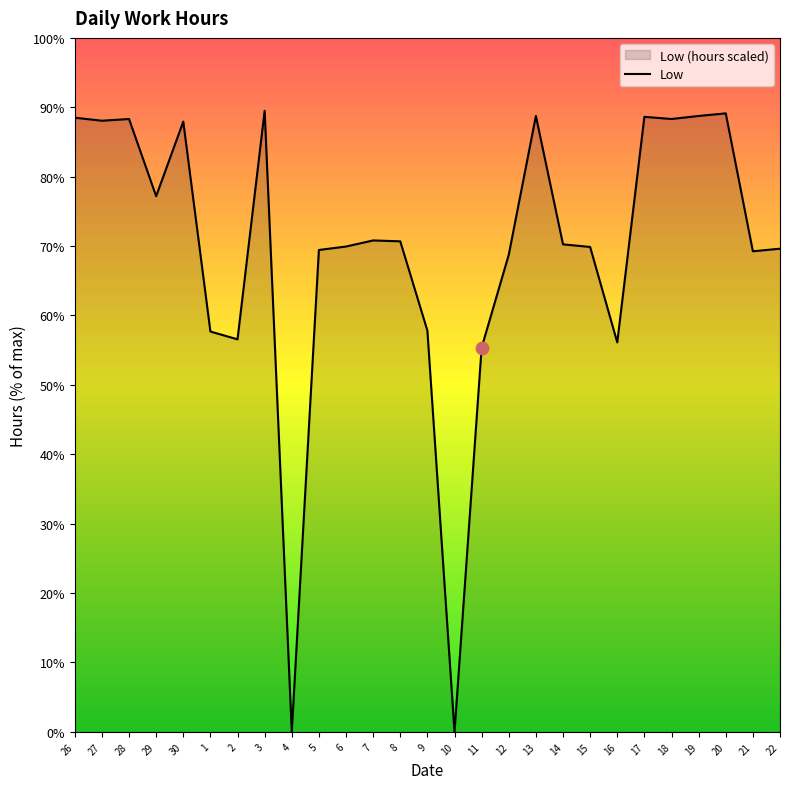

Approximately how many times larger is the value at 8 compared to 1?

1.2